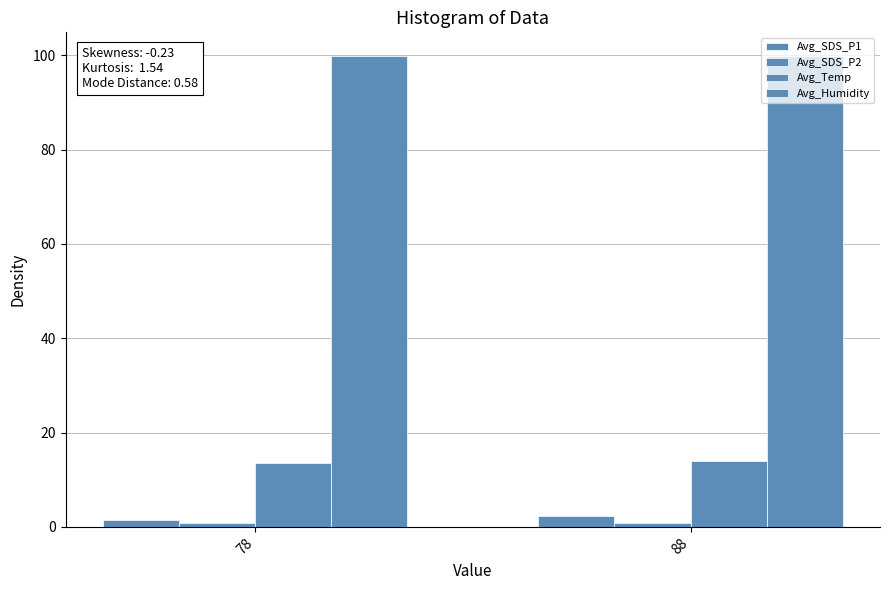

How many categories are shown in the chart?

2